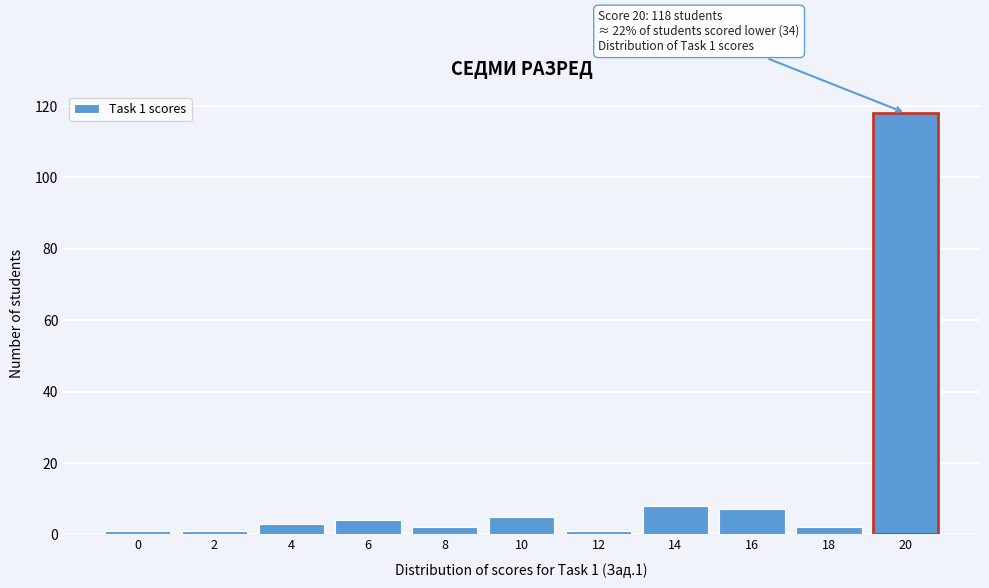

Reading right to left, extract all data points from this chart.

118	2	7	8	1	5	2	4	3	1	1